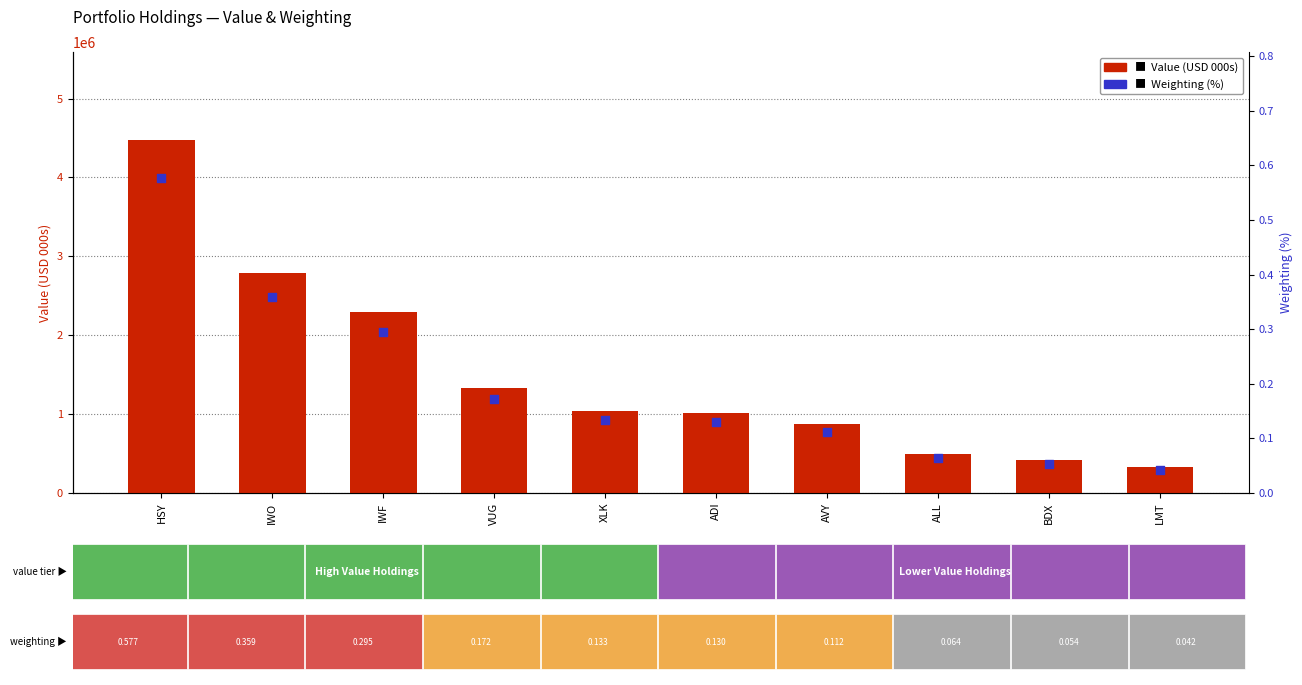

Which series has the largest Y range (max minus min)?

Value (000s)